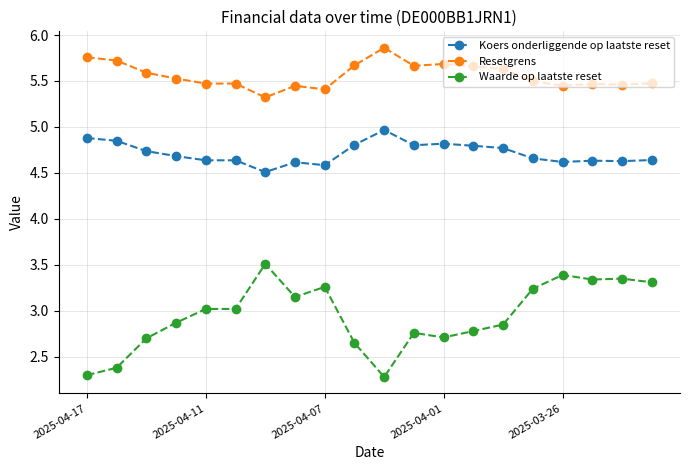

Rank the series by their average value, from lowest to highest.

Waarde op laatste reset, Koers onderliggende op laatste reset, Resetgrens